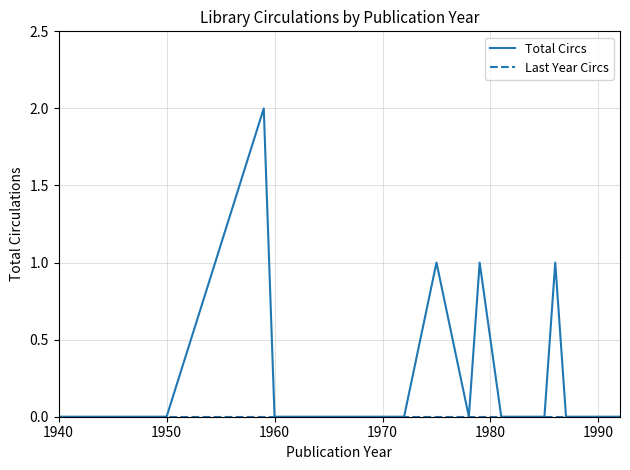

Which series has the largest total across all categories?

Total Circs